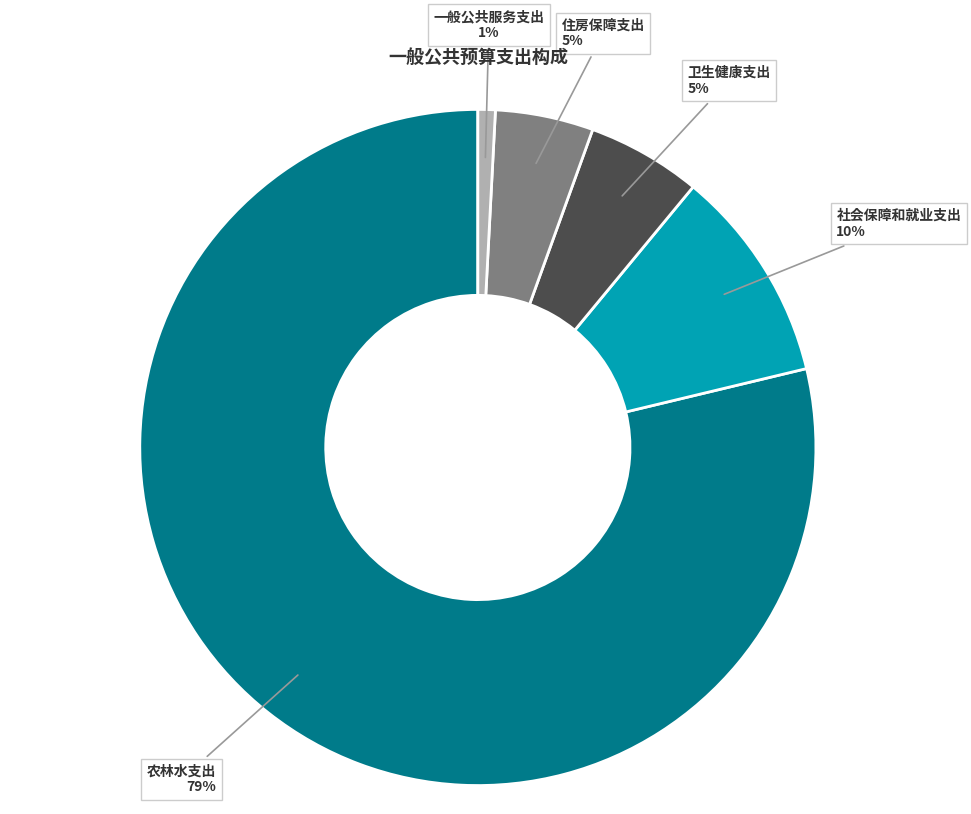

To the nearest percent, what is the average slice percentage?

20%